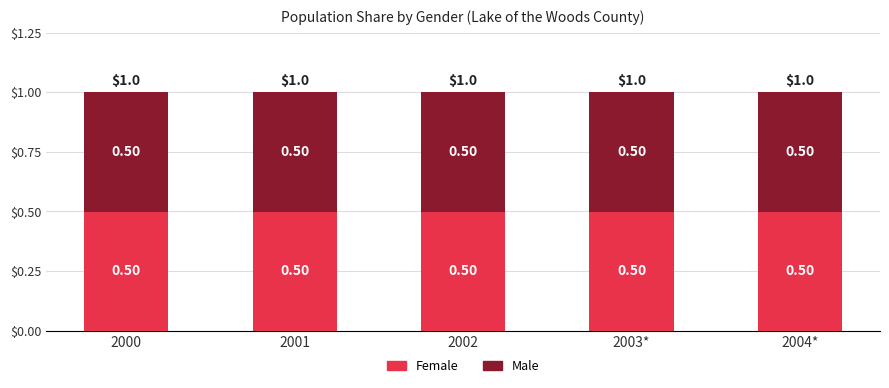

What is the total value across all series at 2001?

1.0